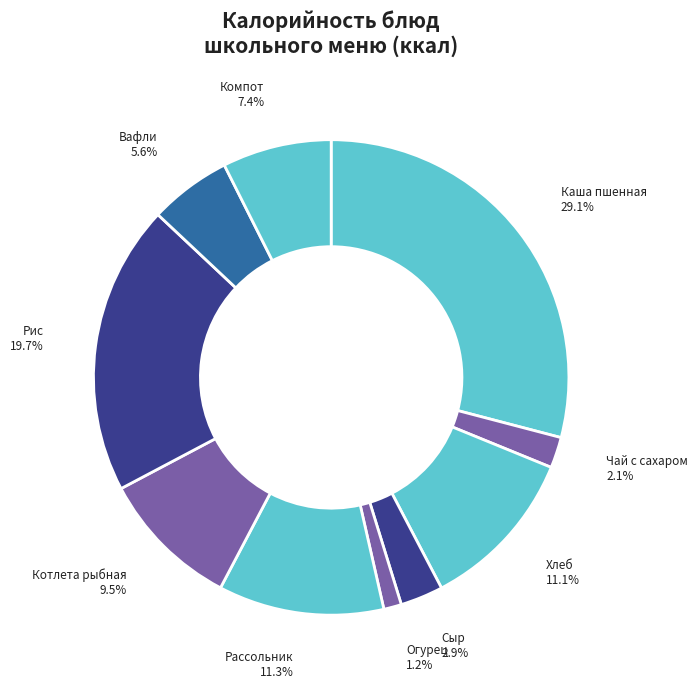

How many segments does this pie chart have?

10